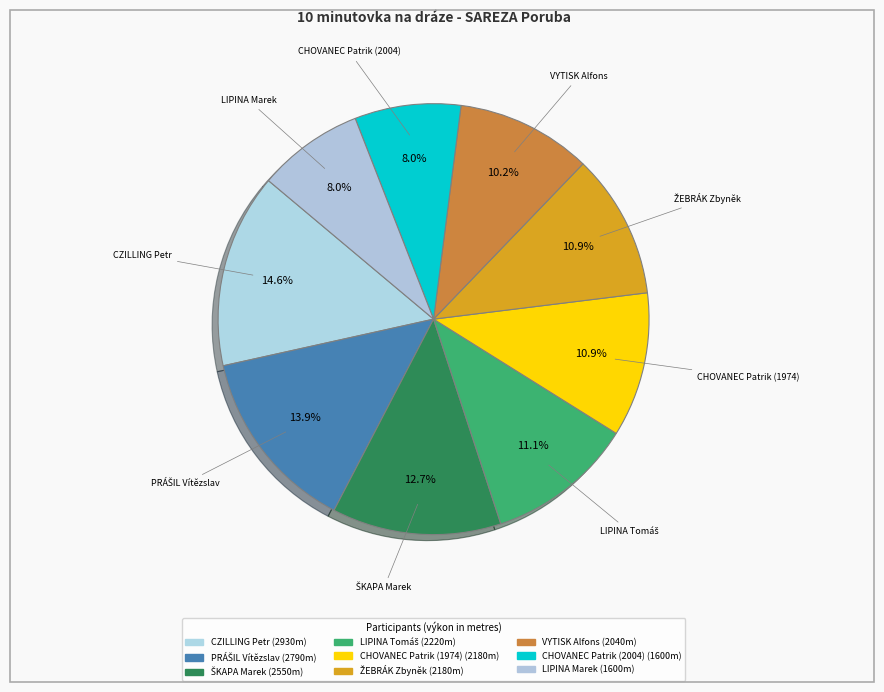

How many segments does this pie chart have?

9